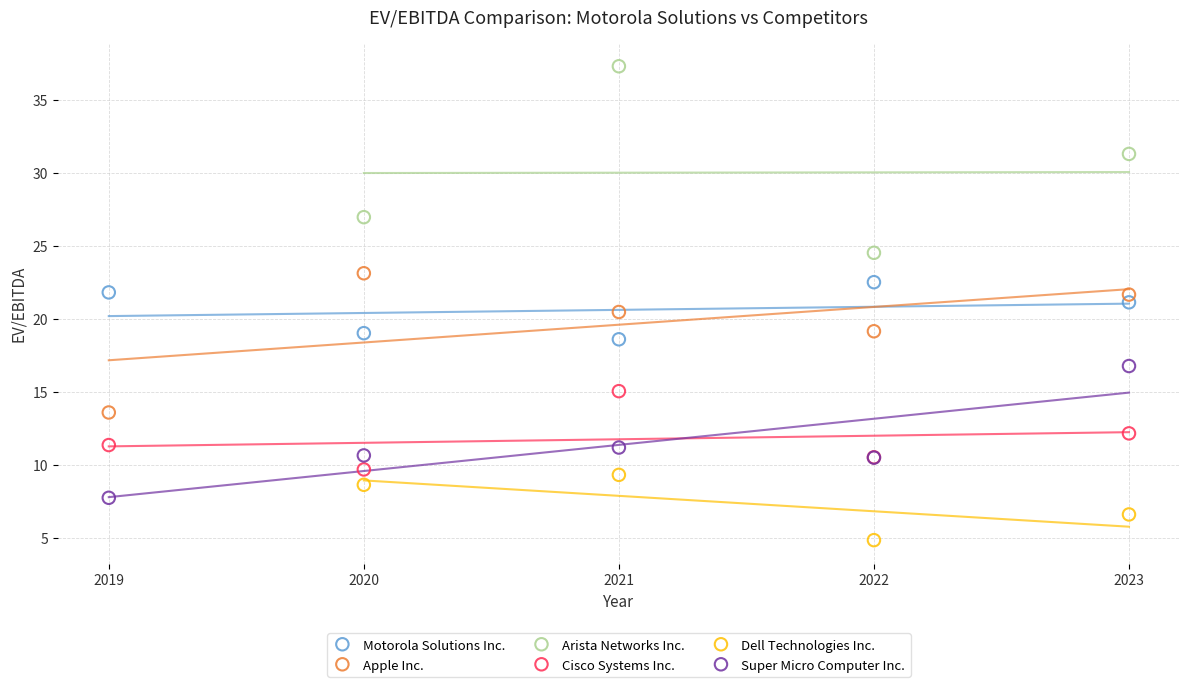

Which series contains the lowest Y value?

Dell Technologies Inc.